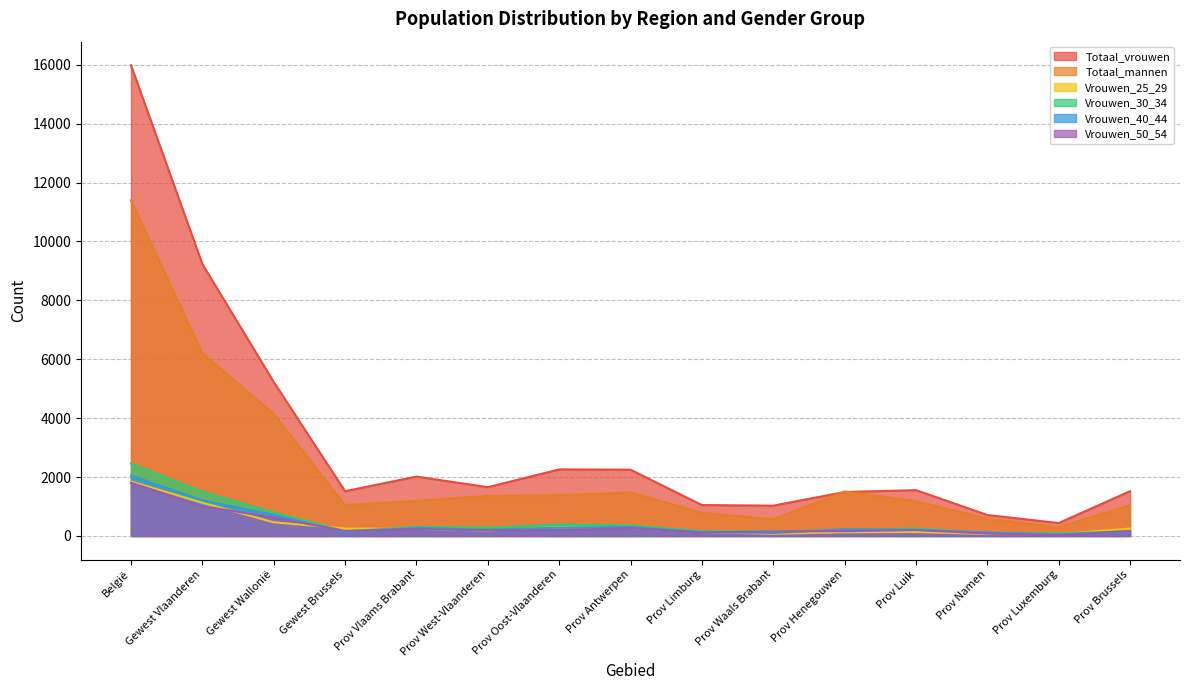

What is the sum of all Vrouwen_30_34 values?

7368